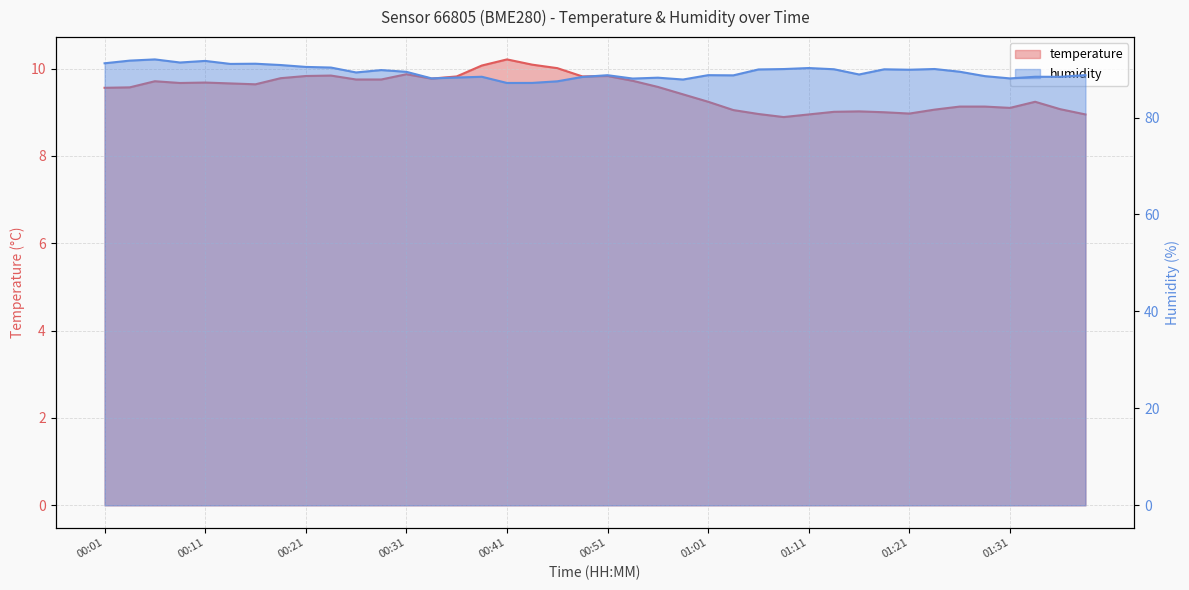

True or false: temperature and humidity intersect in this chart.

False